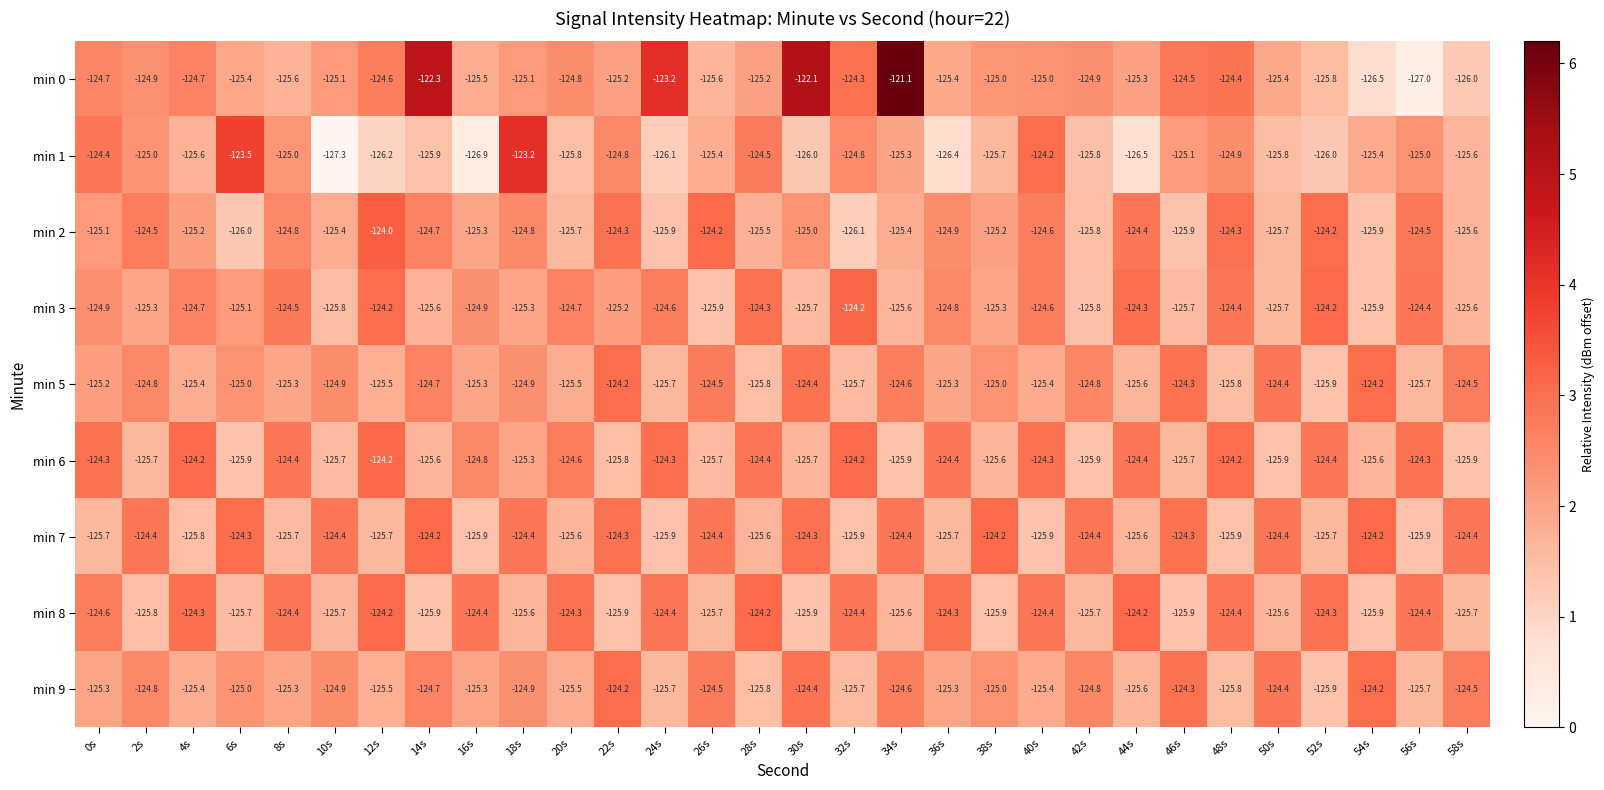

What is the difference between the highest and lowest values at 48s?

1.7